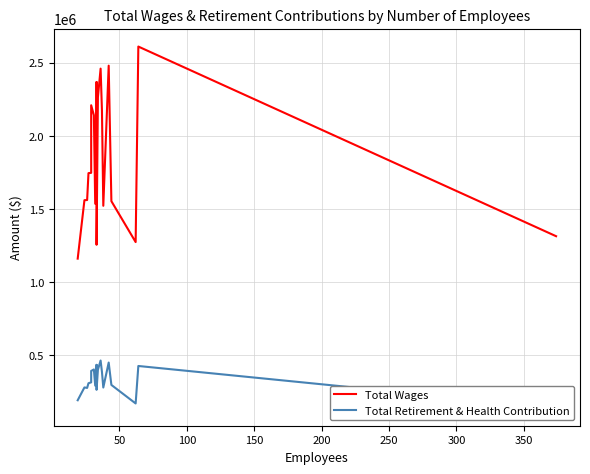

How many values in the Total Wages series are below 1746174?

10